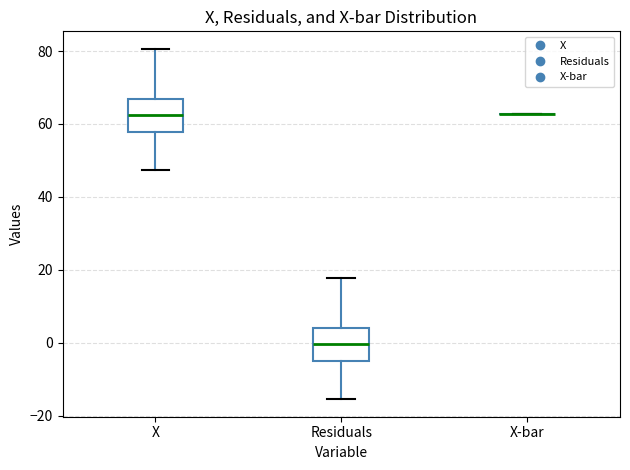

Where does the upper whisker of the box for Residuals end on the y-axis? The values are not printed on the chart, so give them approximately, as read against the axis.

18